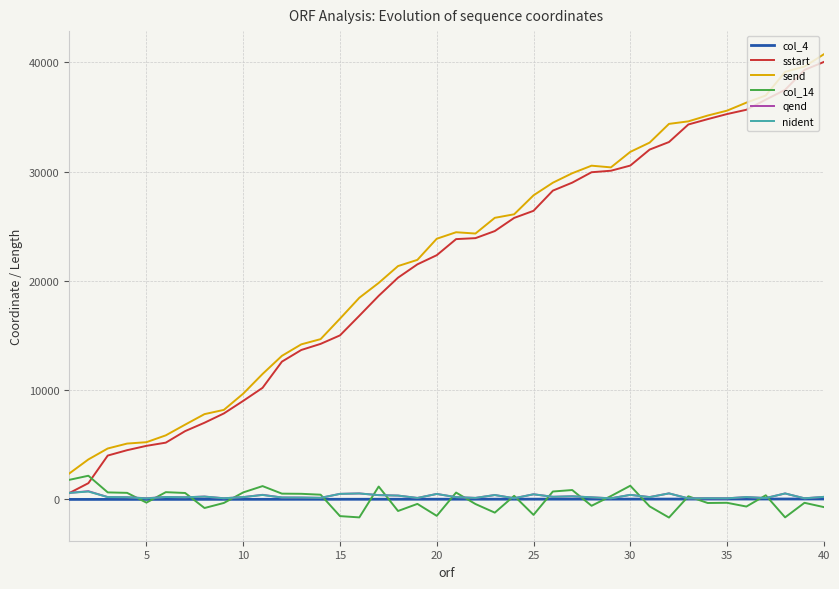

What is the maximum value shown in the chart?

40724